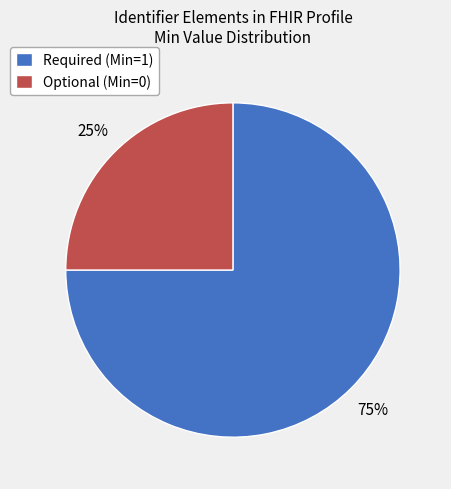

Rank the categories by value from highest to lowest.

Required (Min=1), Optional (Min=0)